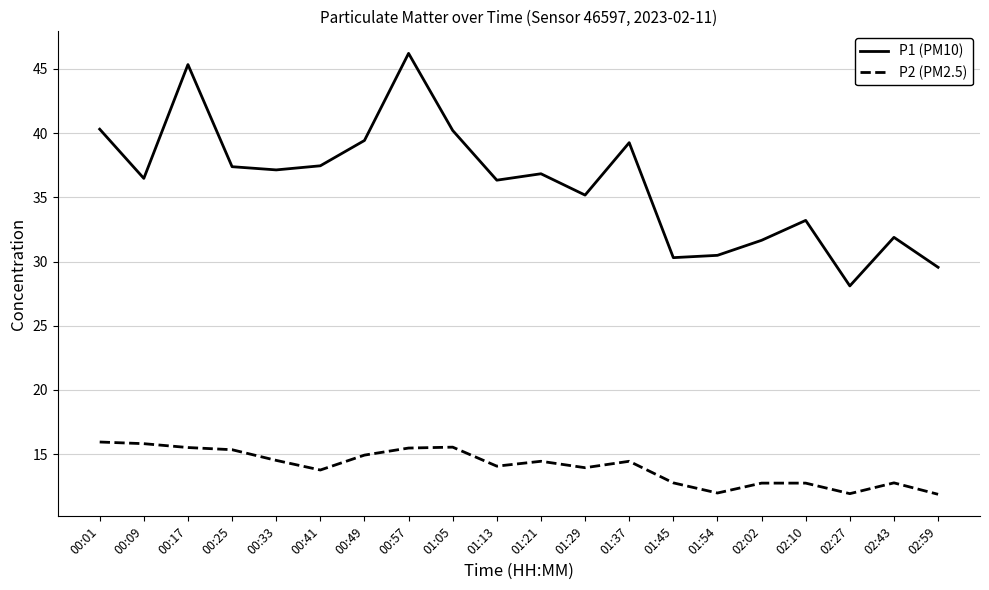

True or false: P1 (PM10) and P2 (PM2.5) cross at least once.

False